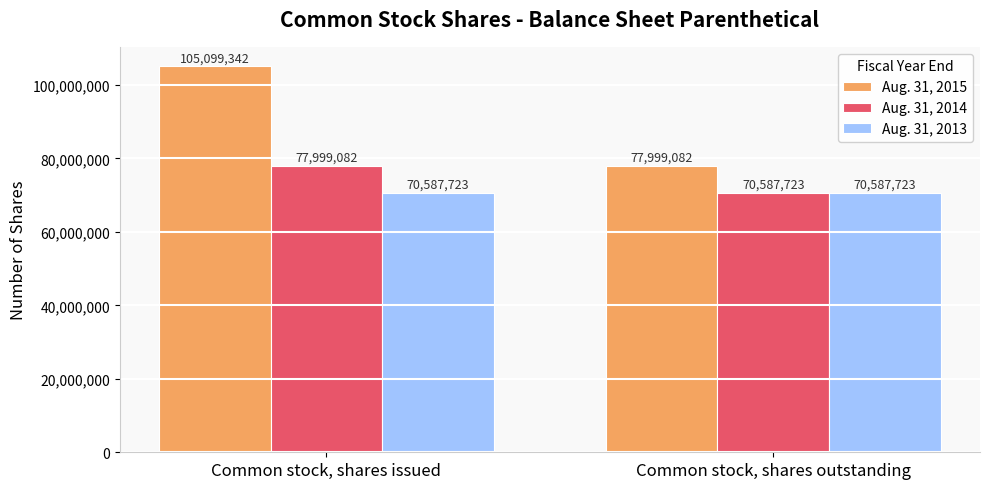

What is the total value across all series at Common stock, shares issued?

253686147